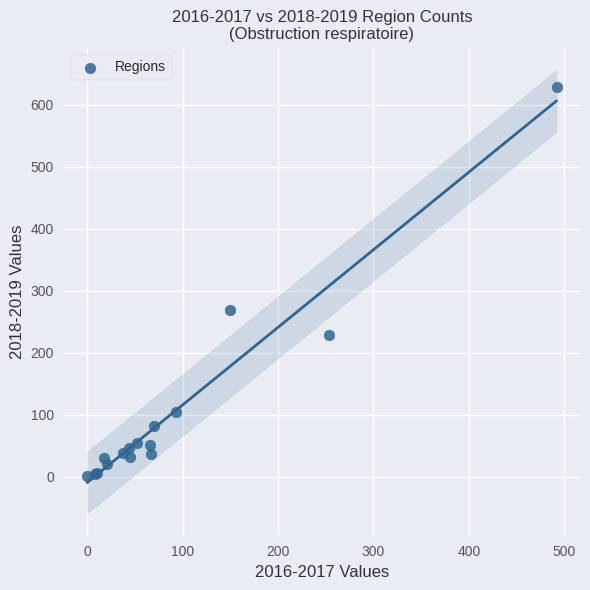

What Y value in the scatter plot is closest to 315?

269